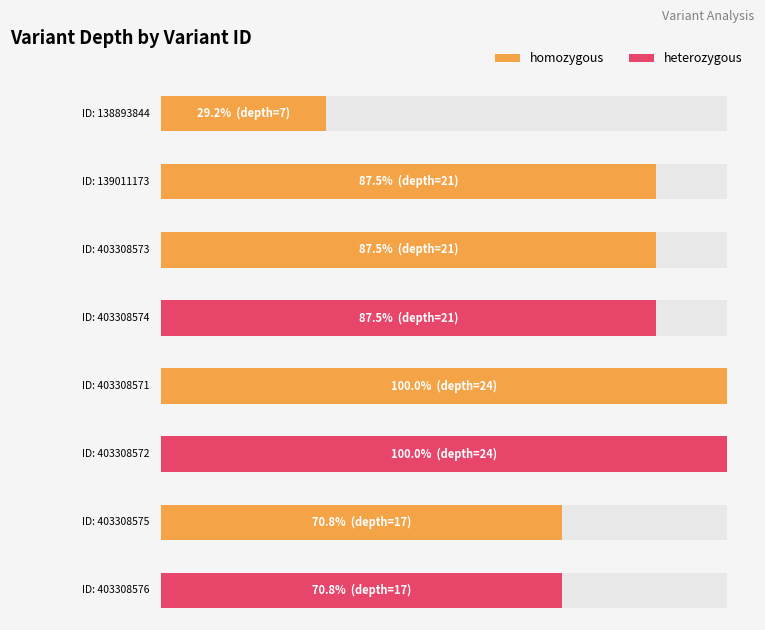

What is the difference between the values at 138893844 and 403308571?

17